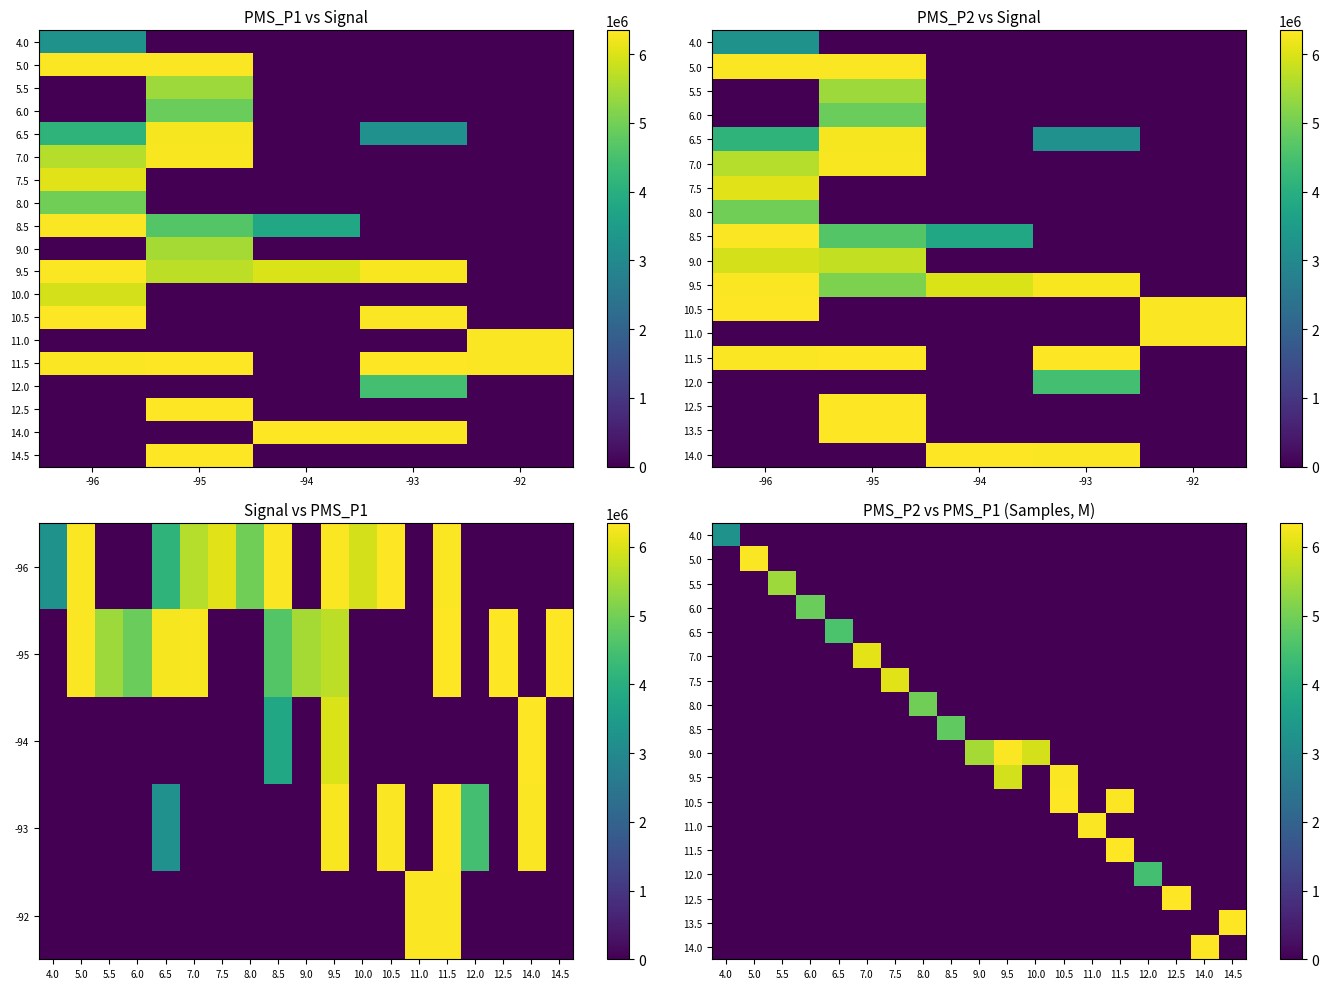

Count the number of categories in the chart.

38